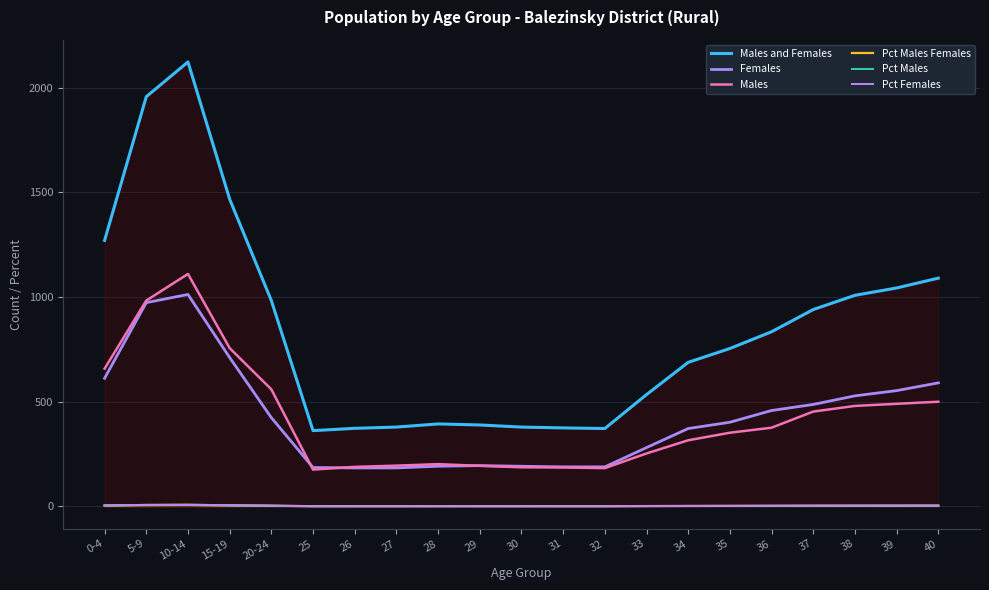

What is the value of the Males and Females point at the 18th from the left?

940.0